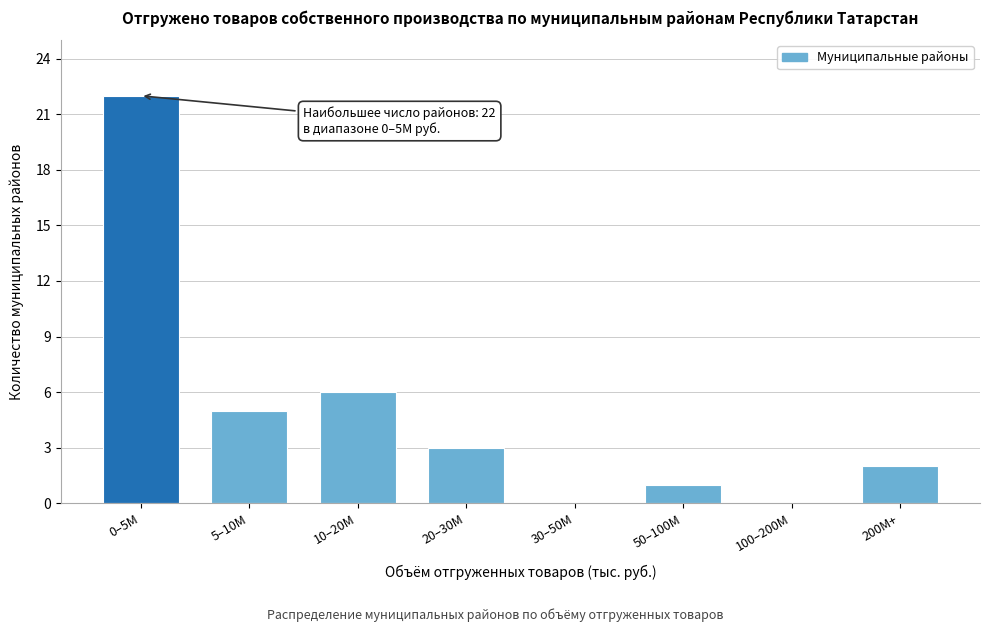

Reading left to right, what are all the values shown in this chart?

0–5M=22	5–10M=5	10–20M=6	20–30M=3	30–50M=0	50–100M=1	100–200M=0	200M+=2